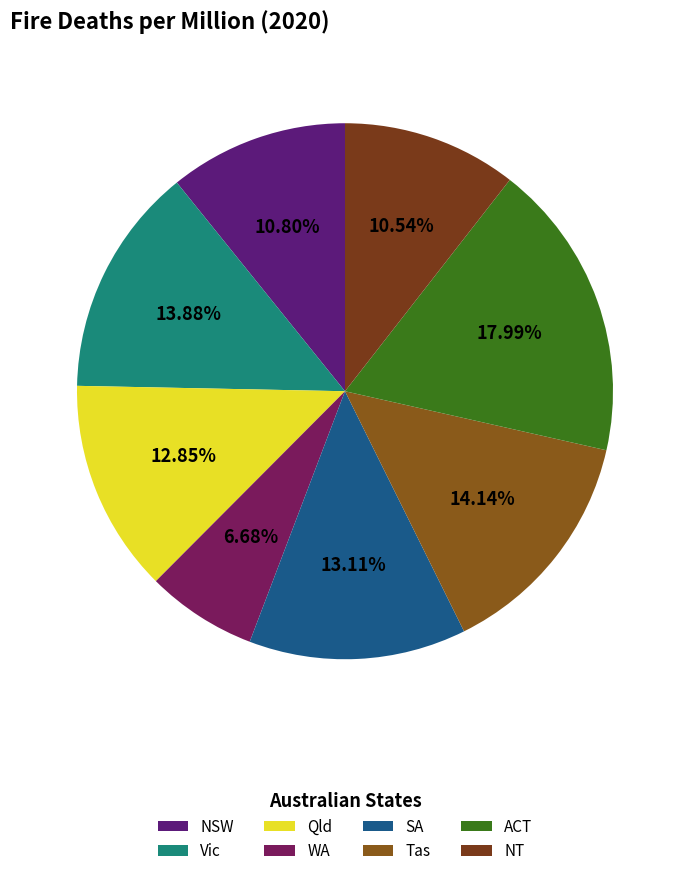

Does any single category account for the majority?

No